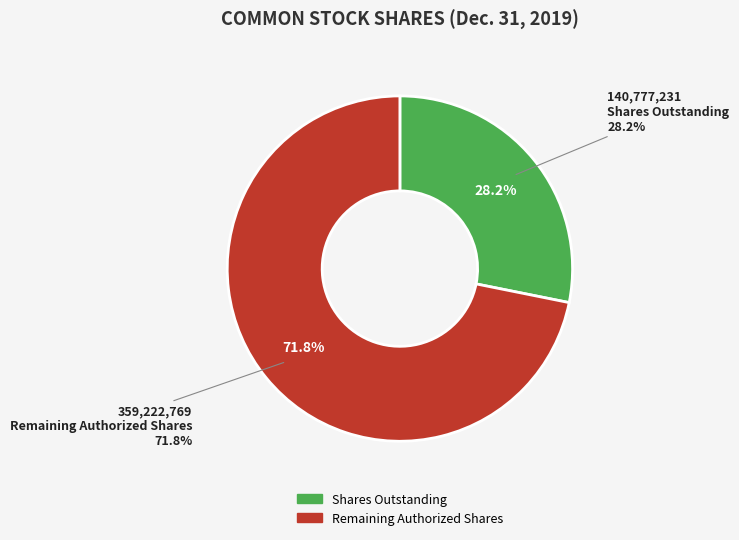

What is the ratio of the value at Common stock, shares authorized to the value at Common stock, shares outstanding?

3.6